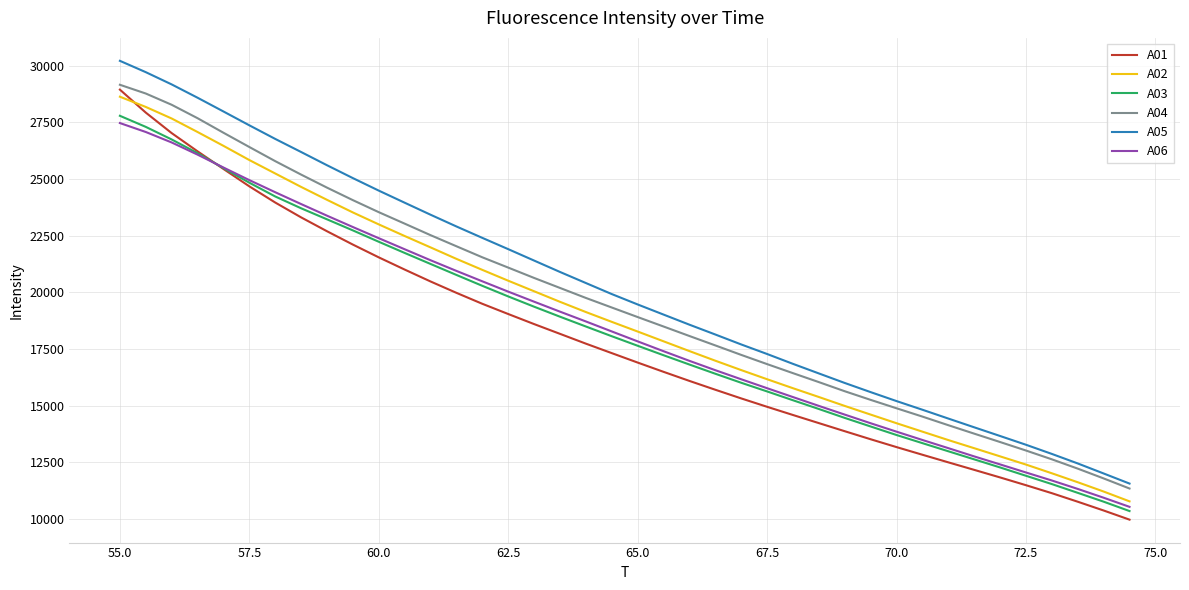

Reading right to left, what are all the values shown in this chart?

A01: 9960.0	10363.7	10751.6	11128.5	11481.0	11824.0	12158.4	12490.5	12826.1	13163.8	13510.3	13865.3	14223.2	14581.4	14943.5	15314.0	15696.7	16086.4	16488.0	16897.4	17314.2	17732.5	18165.6	18596.7	19041.2	19492.4	19976.3	20478.3	21004.4	21543.3	22107.3	22696.8	23309.1	23965.0	24679.6	25447.8	26225.9	27031.1	27936.4	28951.1
A02: 10767.7	11201.2	11611.4	12007.2	12392.5	12754.7	13115.3	13474.6	13846.4	14218.3	14599.6	14981.8	15376.2	15764.2	16161.2	16565.0	16979.3	17404.1	17836.0	18267.9	18695.1	19128.4	19579.9	20046.3	20512.3	20990.6	21476.6	21983.7	22486.0	22999.3	23526.7	24084.3	24654.7	25247.9	25841.2	26468.8	27079.3	27676.2	28186.8	28638.3
A03: 10339.0	10753.4	11143.7	11530.2	11897.2	12264.9	12622.7	12979.7	13338.3	13697.4	14074.2	14452.7	14846.4	15232.3	15622.2	16005.1	16403.5	16810.1	17221.4	17639.4	18060.5	18489.8	18922.8	19364.7	19818.3	20286.5	20767.0	21252.0	21738.9	22232.0	22734.1	23223.0	23711.0	24232.8	24840.7	25483.7	26145.3	26750.5	27305.8	27795.5
A04: 11334.7	11780.6	12212.8	12624.1	13012.8	13387.9	13758.0	14131.2	14511.1	14878.4	15249.6	15630.7	16033.9	16429.2	16829.0	17236.2	17654.5	18070.0	18489.5	18907.0	19328.8	19751.2	20193.0	20634.7	21091.5	21545.8	22033.6	22523.9	23033.0	23539.0	24070.1	24622.7	25198.7	25792.9	26416.8	27047.2	27689.3	28282.1	28779.2	29165.6
A05: 11552.8	11998.9	12441.7	12862.4	13267.3	13654.3	14038.0	14424.5	14813.8	15196.0	15591.9	15995.8	16417.1	16839.8	17275.3	17697.1	18136.1	18570.1	19016.4	19463.7	19922.3	20409.7	20898.8	21402.1	21906.0	22404.1	22907.8	23426.6	23957.2	24490.9	25043.1	25611.9	26196.2	26774.4	27375.0	27986.2	28593.4	29181.2	29722.3	30223.1
A06: 10524.7	10928.0	11316.5	11688.6	12042.7	12399.3	12753.3	13117.8	13478.4	13845.5	14217.4	14599.0	14983.4	15373.4	15765.1	16159.6	16560.5	16972.8	17398.9	17833.2	18271.7	18712.7	19145.9	19585.8	20030.2	20485.4	20945.2	21415.8	21901.7	22389.6	22882.8	23384.2	23897.7	24420.0	24954.7	25511.1	26080.5	26617.5	27079.9	27475.0